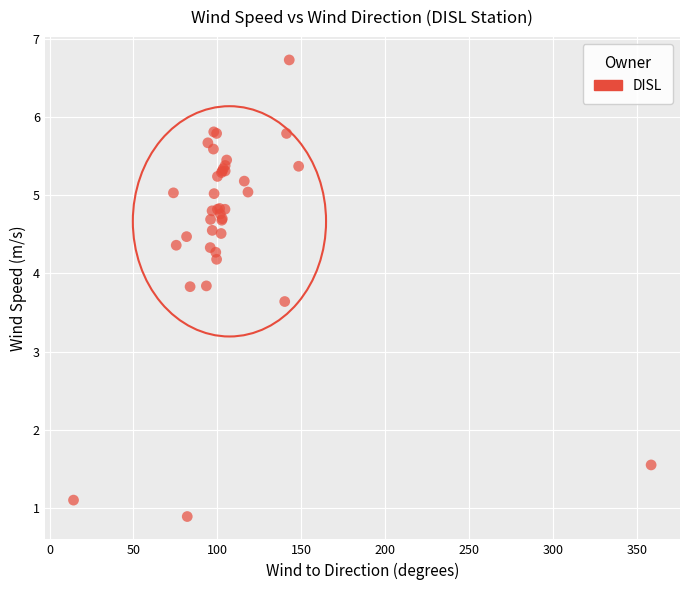

What Y value in the scatter plot is closest to 3?

3.6